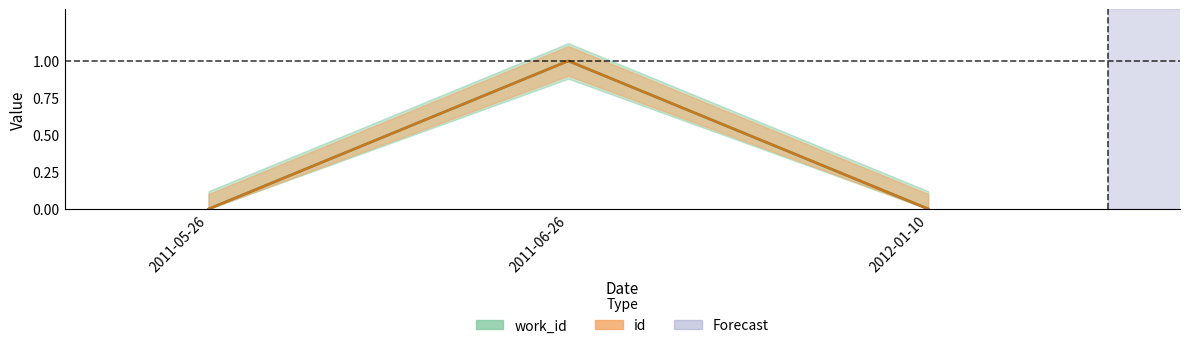

Count the number of categories in the chart.

3